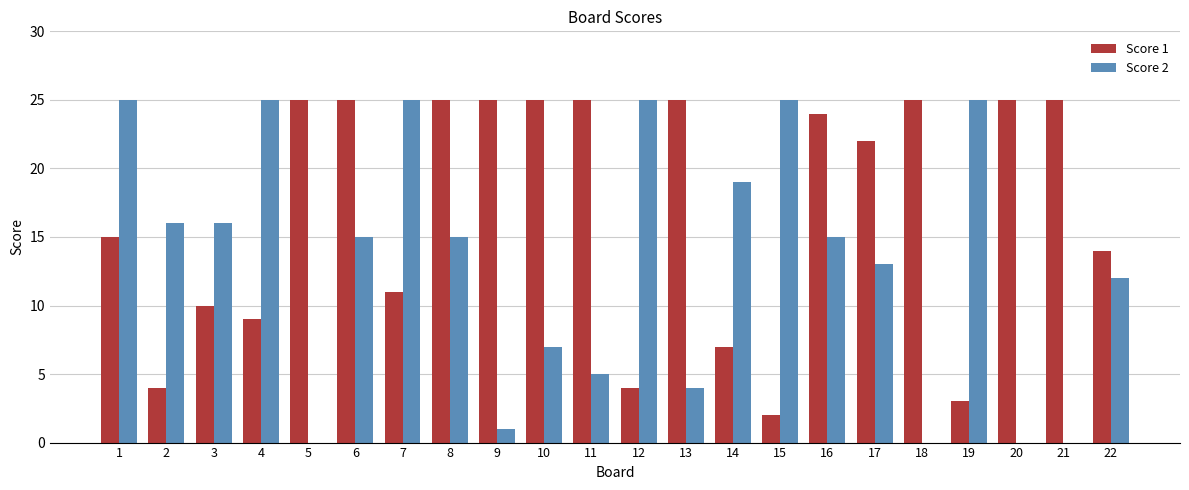

Which series changed the most between 13 and 14?

Score 1